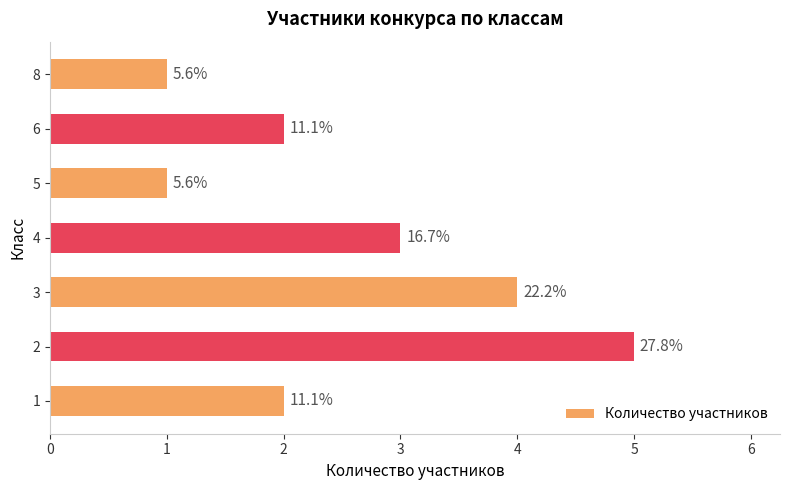

What is the average value?

3